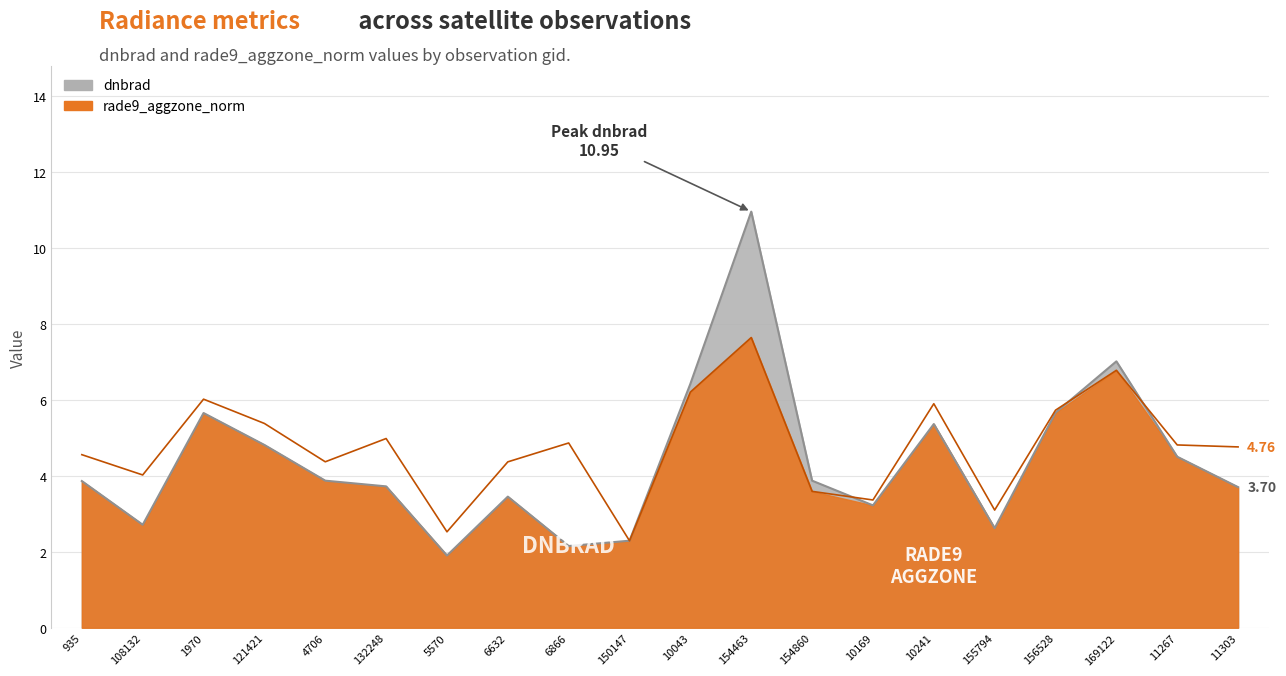

The value of rade9_aggzone_norm at 169122 is 1.8. True or false?

False